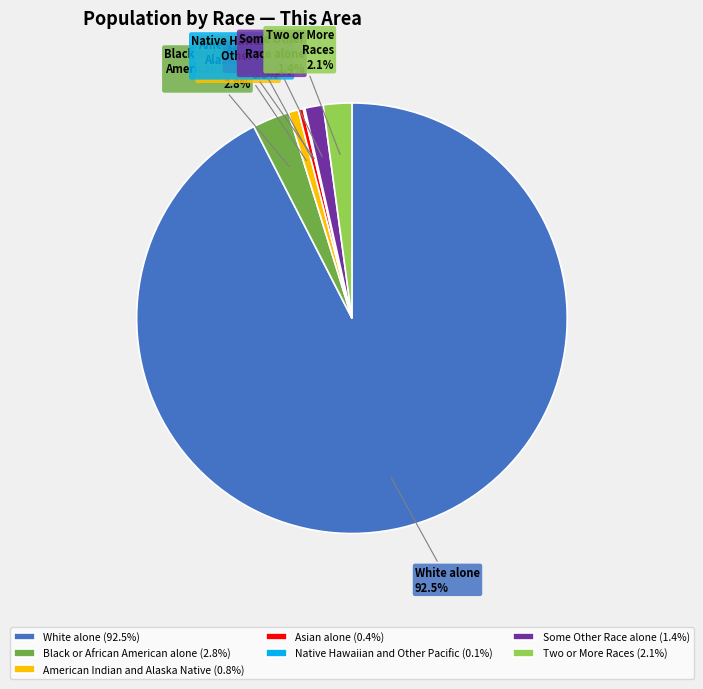

Approximately how many times larger is the value at Two or More Races (2.1%) compared to Asian alone (0.4%)?

5.7